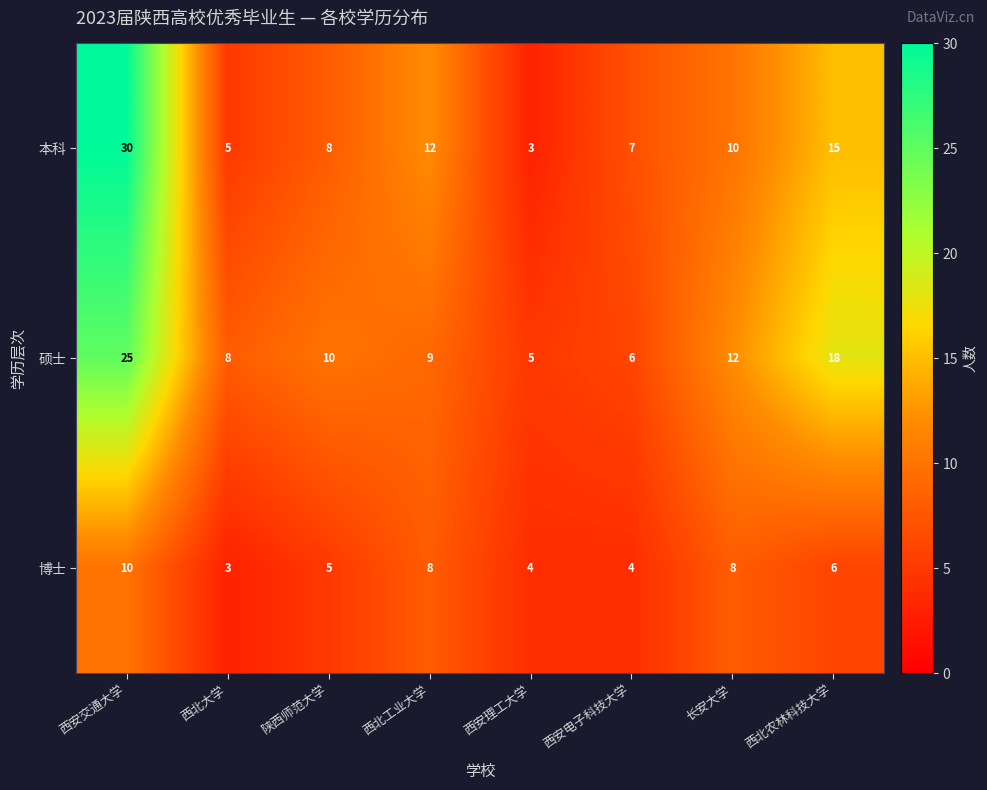

What is the difference between the 硕士 values at 长安大学 and 西北大学?

4